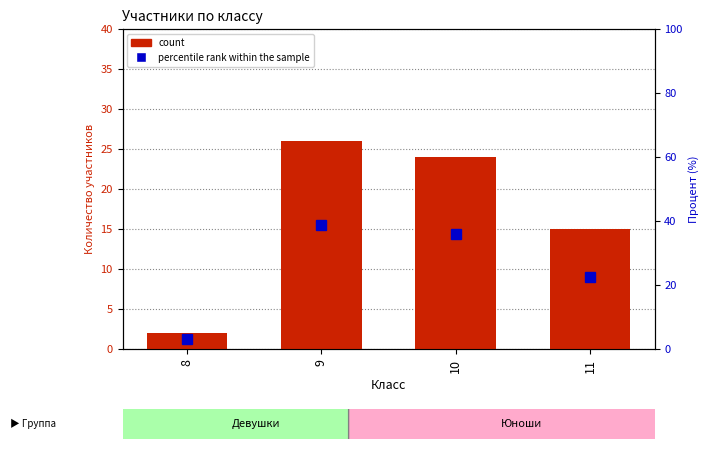

Which category has the lowest value across all series?

8